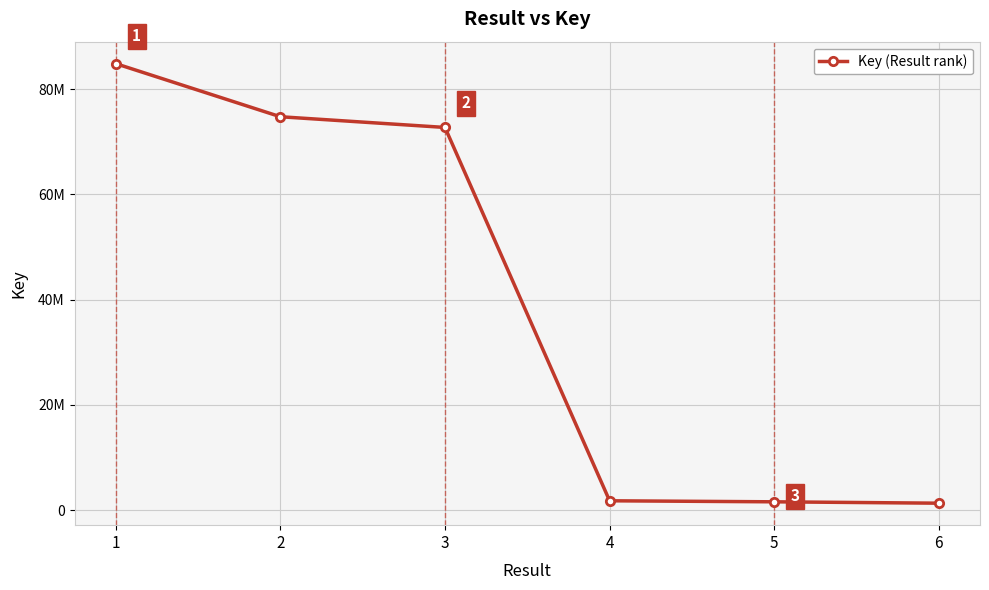

Does the chart have visible grid lines?

Yes